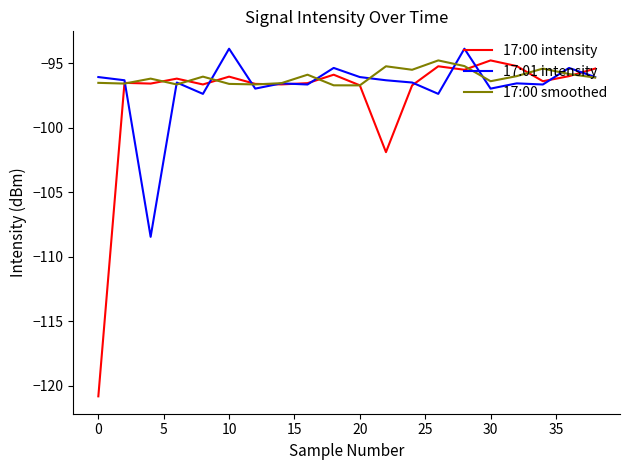

What is the smallest value displayed?

-120.8